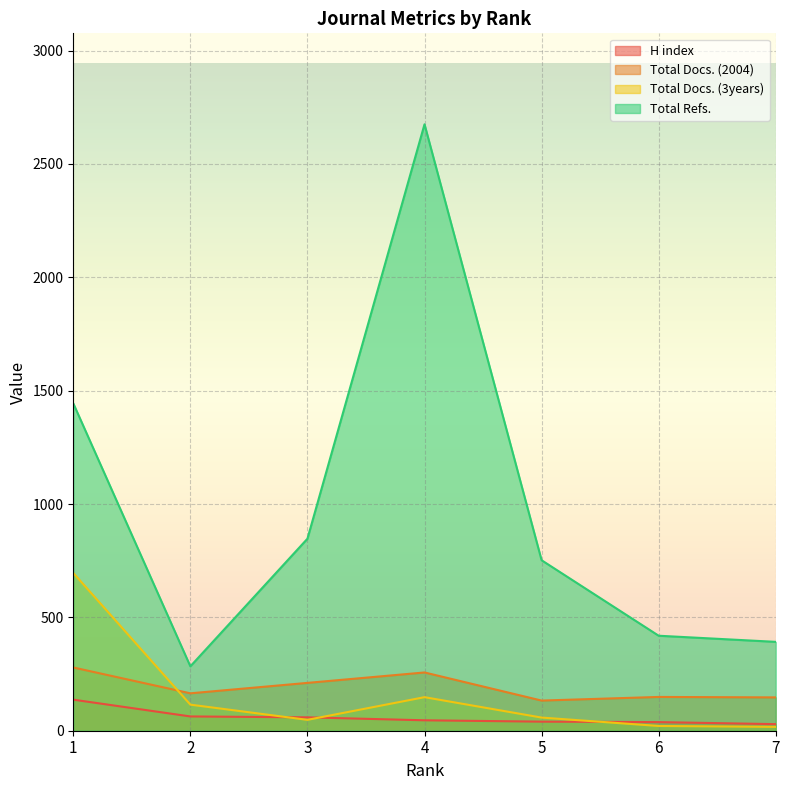

True or false: Total Refs. and Total Docs. (3years) cross at least once.

False